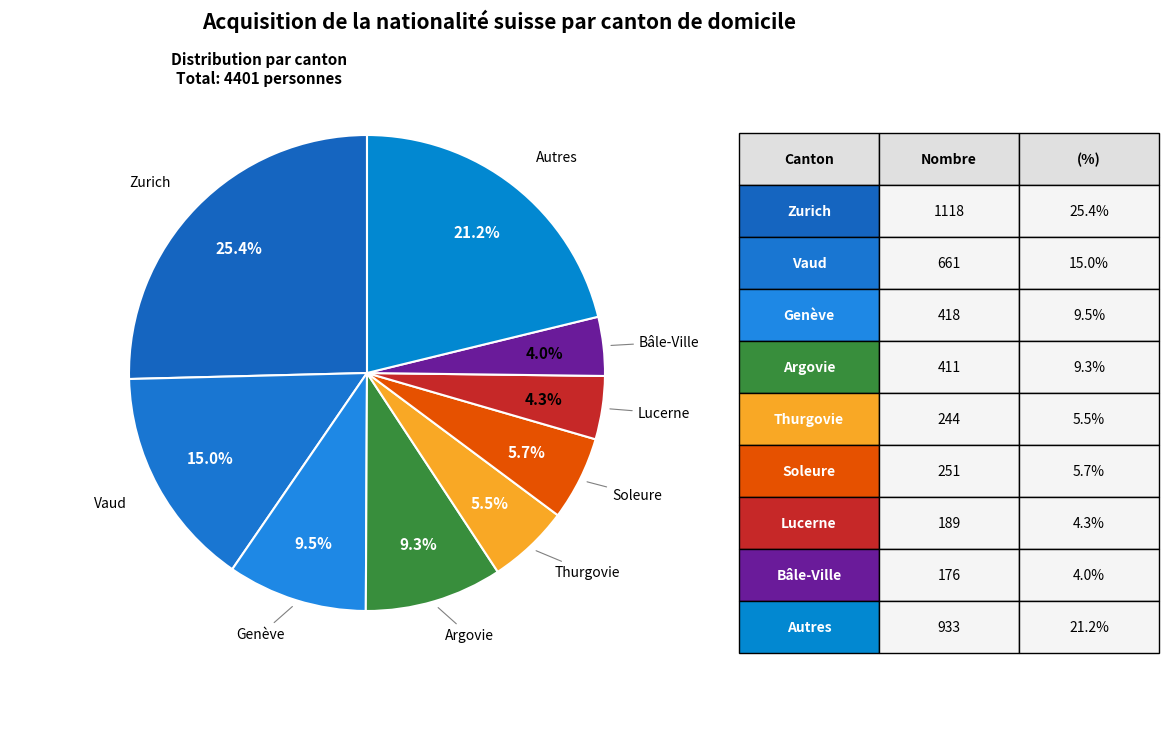

How many slices are in this pie chart?

9